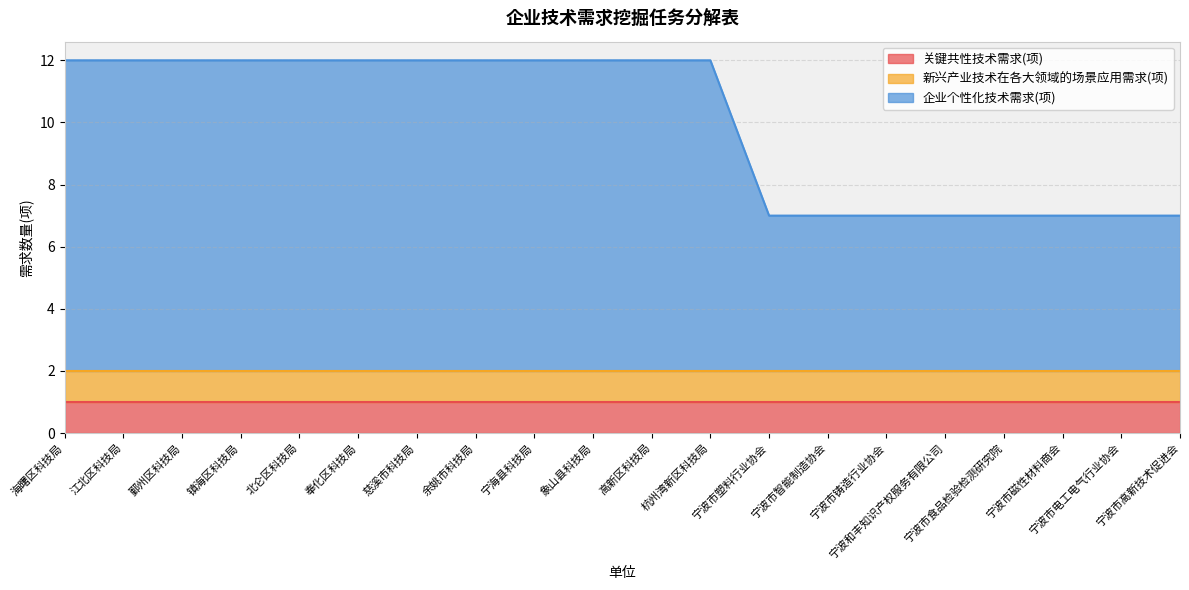

What is the minimum value shown in the chart?

1